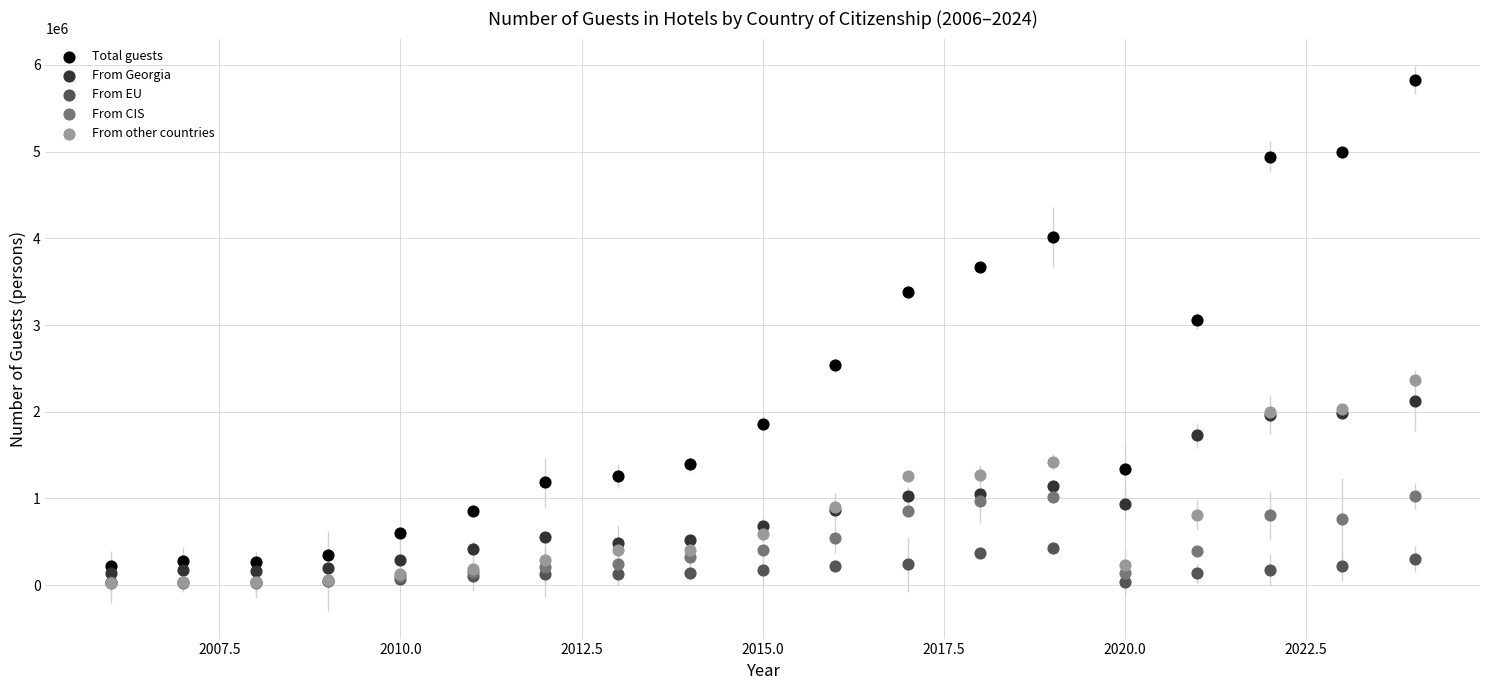

What are all the series names shown in the legend?

Total guests, From Georgia, From EU, From CIS, From other countries